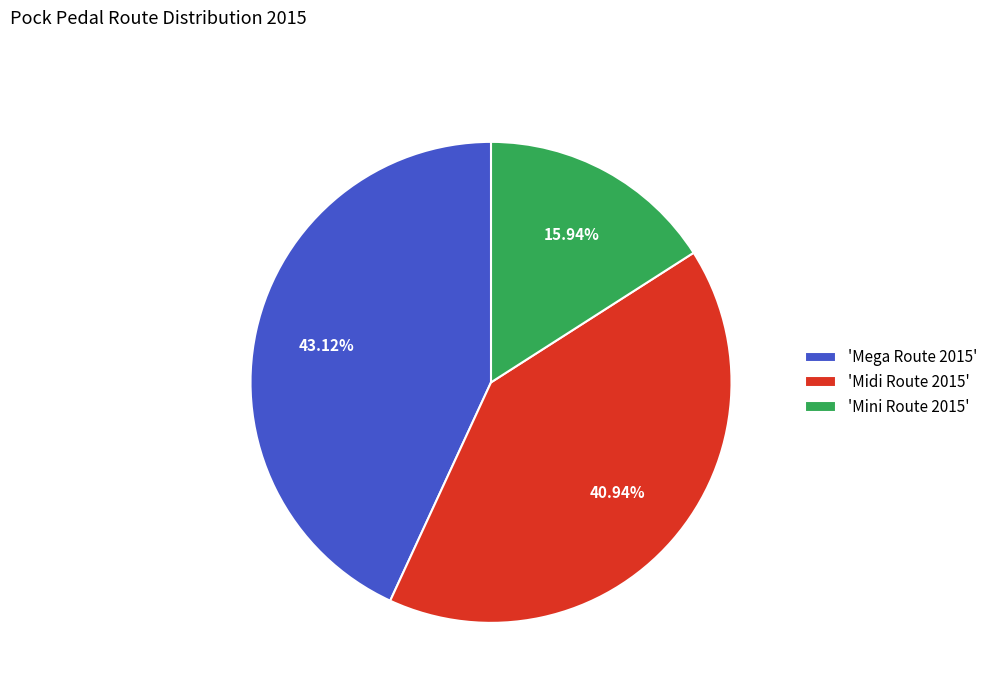

What is the smallest slice in the pie chart?

'Mini Route 2015'